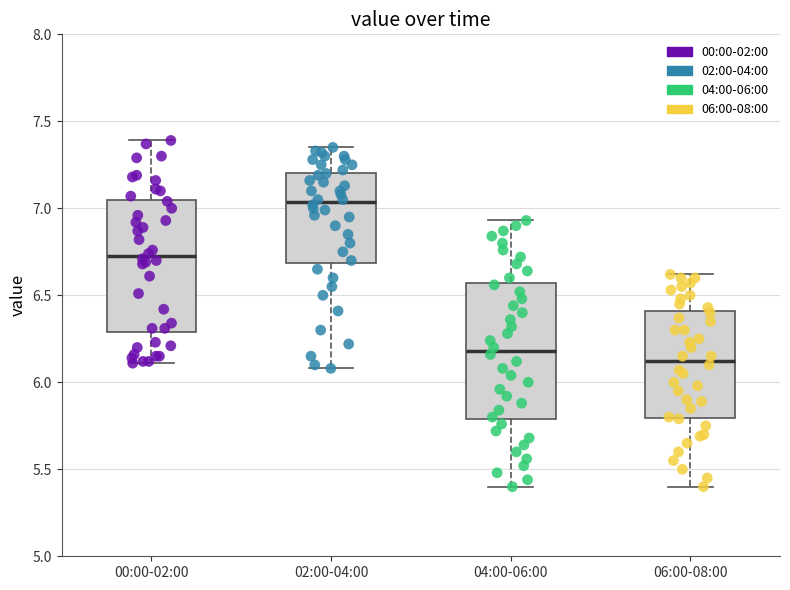

Reading left to right, read every box against the y-axis: the position of its median line, the range the box covers, and the ends of its whiskers. The values are not printed on the chart, so give them approximately, as read against the axis.

00:00-02:00: median 6.75, box 6.30 to 7.05, whiskers 6.10 to 7.40
02:00-04:00: median 7.05, box 6.70 to 7.20, whiskers 6.10 to 7.35
04:00-06:00: median 6.20, box 5.80 to 6.55, whiskers 5.40 to 6.95
06:00-08:00: median 6.15, box 5.80 to 6.40, whiskers 5.40 to 6.60